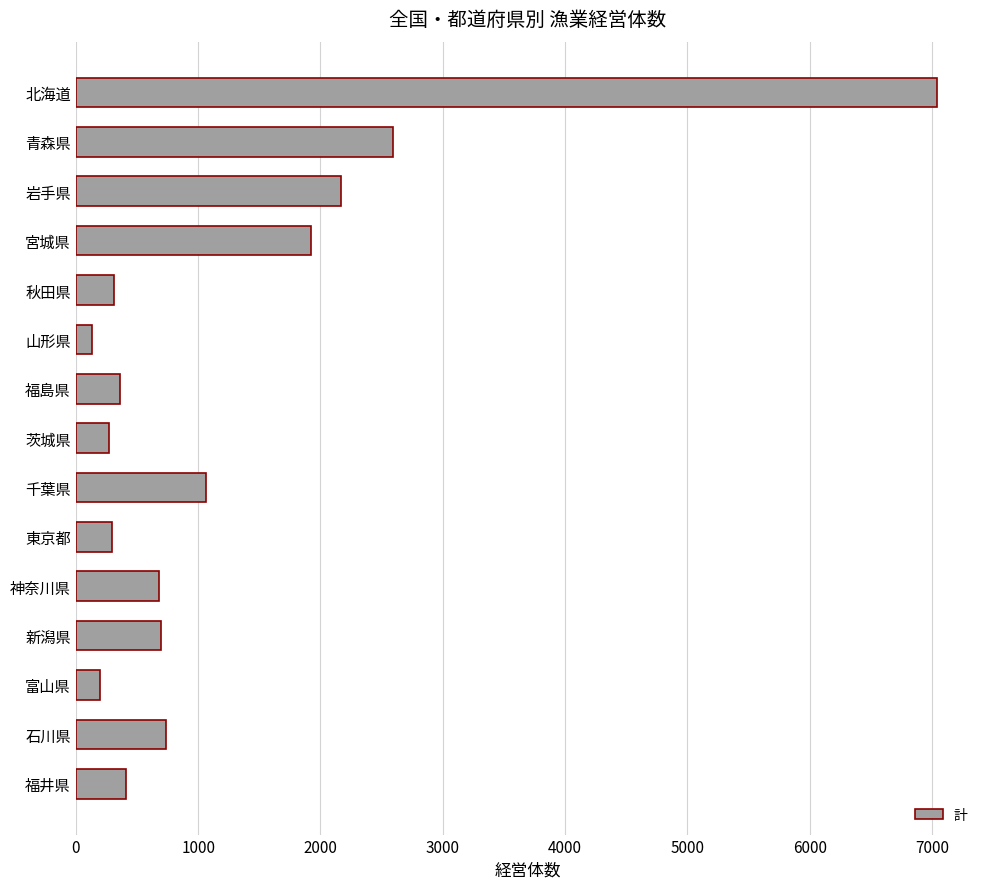

What is the difference between the maximum and minimum values?

6908